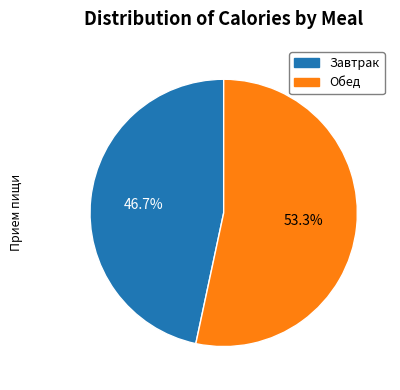

Combined, what portion of the pie is Завтрак and Обед?

100.0%